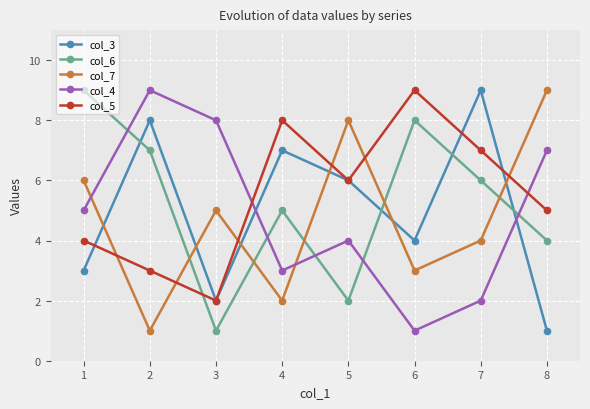

True or false: col_4 has more than 0 interior local peaks.

True